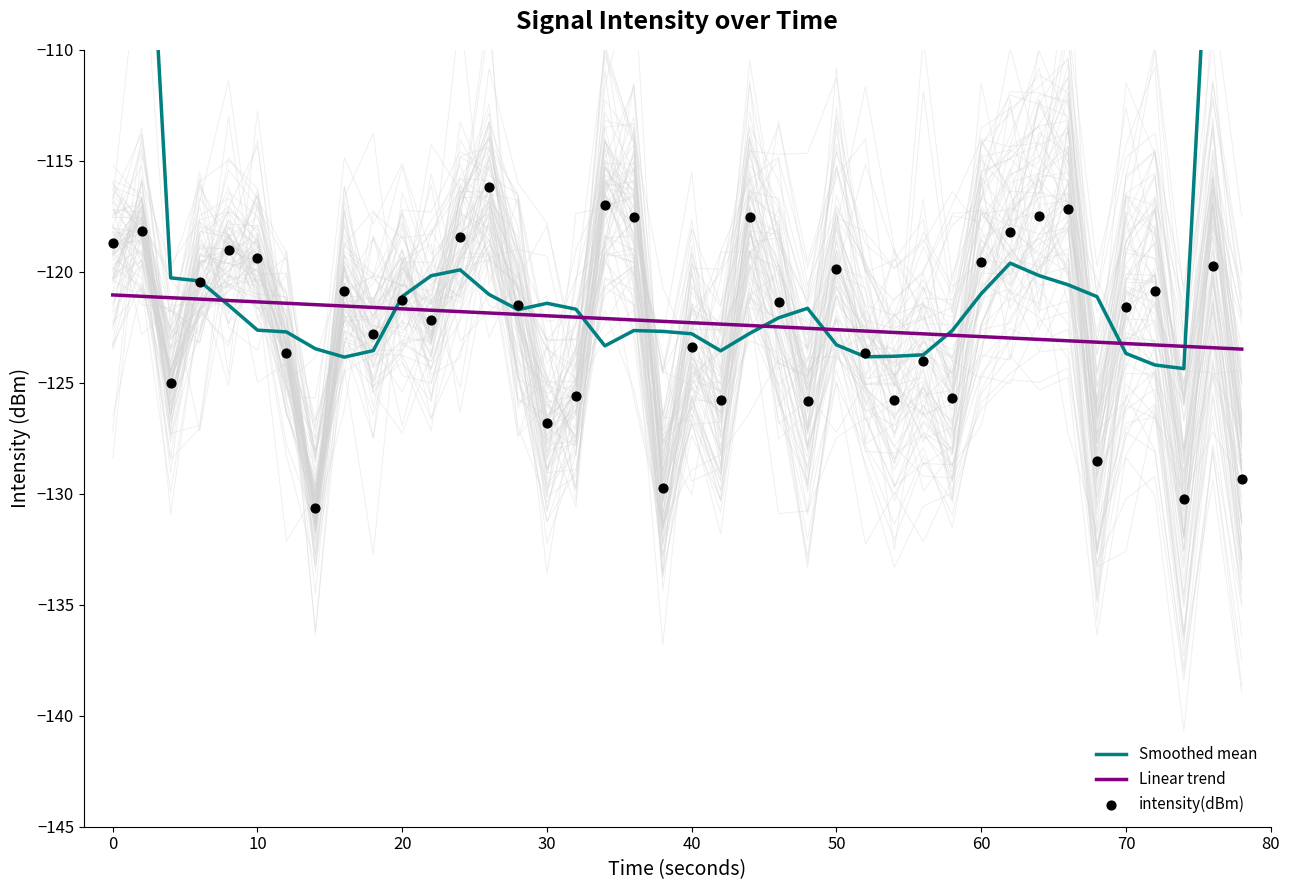

At how many categories does at least one series exceed -89?

2